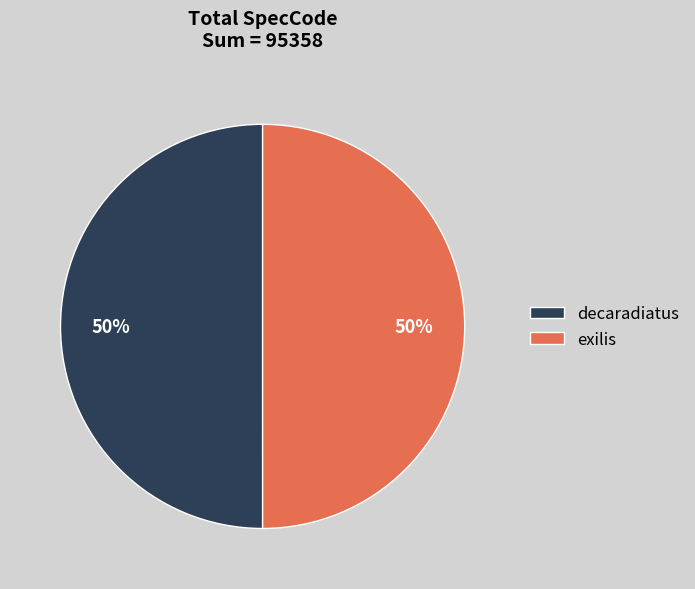

What is the ratio of the value at exilis to the value at decaradiatus?

1.0